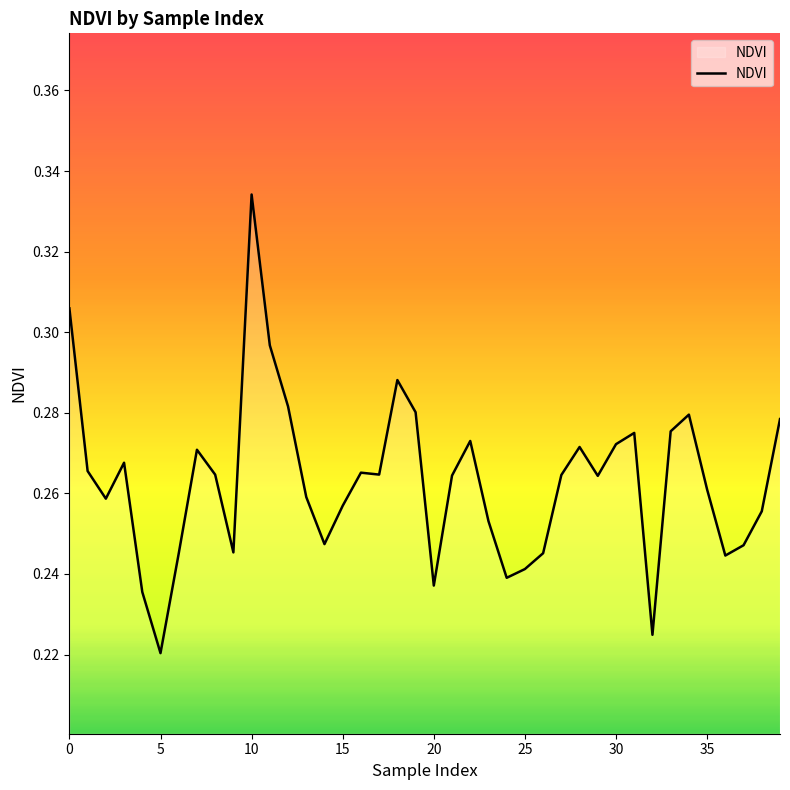

At which category does the chart reach its minimum across all series?

5